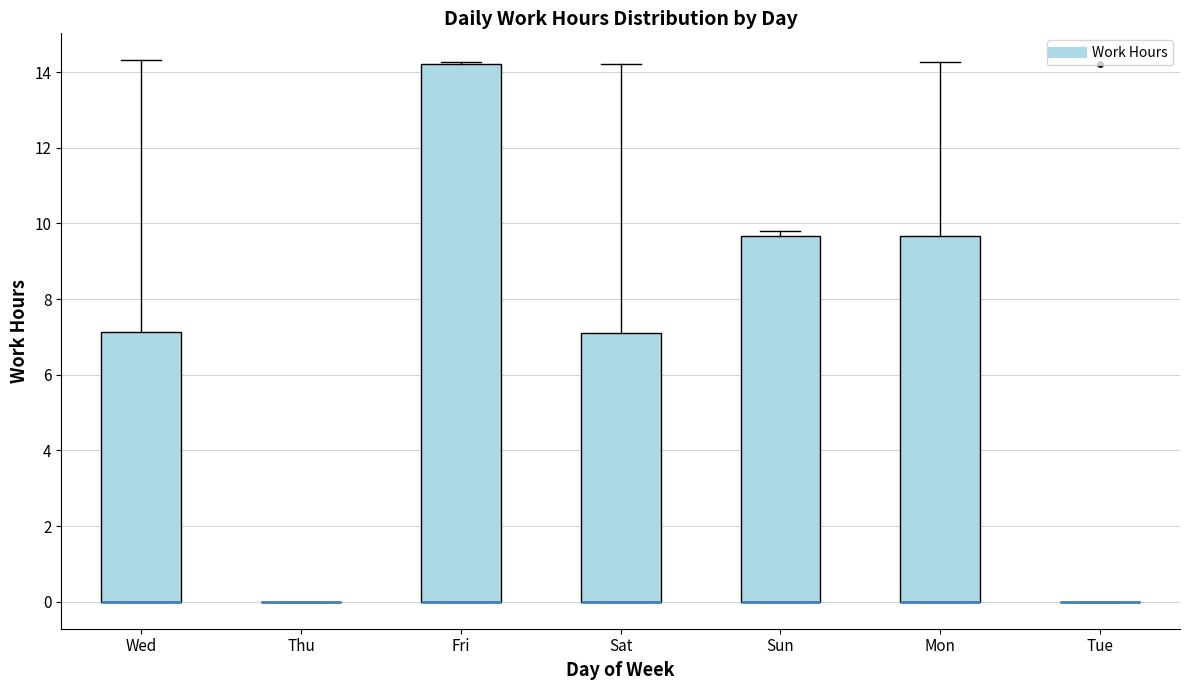

Reading left to right, transcribe this box plot: for each box, give where its median line is, the range the box spans, and where its two whiskers end, as read against the y-axis. The values are not printed on the chart, so give them approximately, as read against the axis.

Wed: median 0.0 (drawn on the box's lower edge), box 0.0 to 7.2, whiskers 0.0 to 14.4
Thu: box collapsed to a line at 0.0, whiskers 0.0 to 0.0
Fri: median 0.0 (drawn on the box's lower edge), box 0.0 to 14.2, whiskers 0.0 to 14.2
Sat: median 0.0 (drawn on the box's lower edge), box 0.0 to 7.2, whiskers 0.0 to 14.2
Sun: median 0.0 (drawn on the box's lower edge), box 0.0 to 9.6, whiskers 0.0 to 9.8
Mon: median 0.0 (drawn on the box's lower edge), box 0.0 to 9.6, whiskers 0.0 to 14.2
Tue: box collapsed to a line at 0.0, whiskers 0.0 to 0.0